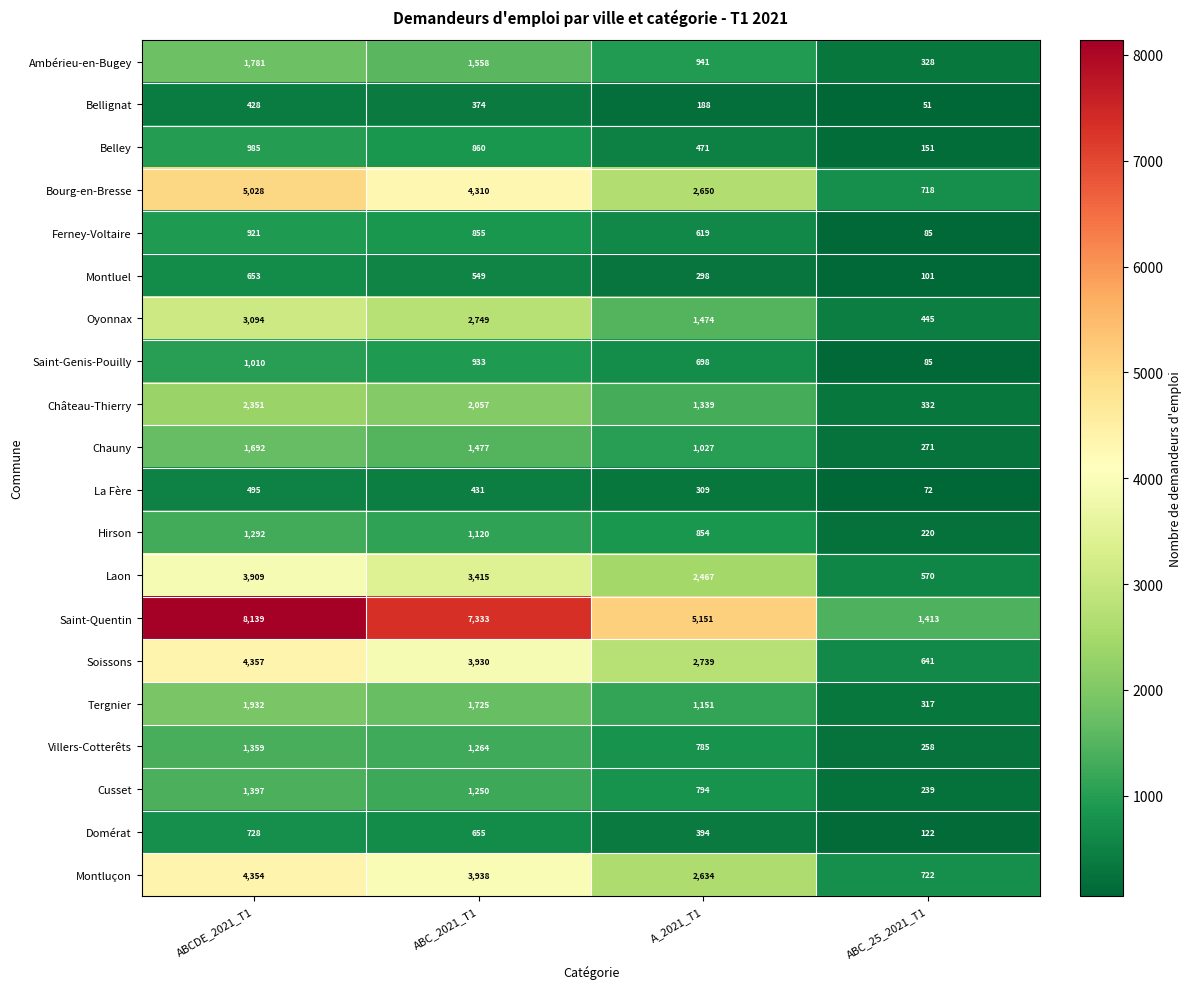

Rank the series by their maximum value, from lowest to highest.

Bellignat, La Fère, Montluel, Domérat, Ferney-Voltaire, Belley, Saint-Genis-Pouilly, Hirson, Villers-Cotterêts, Cusset, Chauny, Ambérieu-en-Bugey, Tergnier, Château-Thierry, Oyonnax, Laon, Montluçon, Soissons, Bourg-en-Bresse, Saint-Quentin